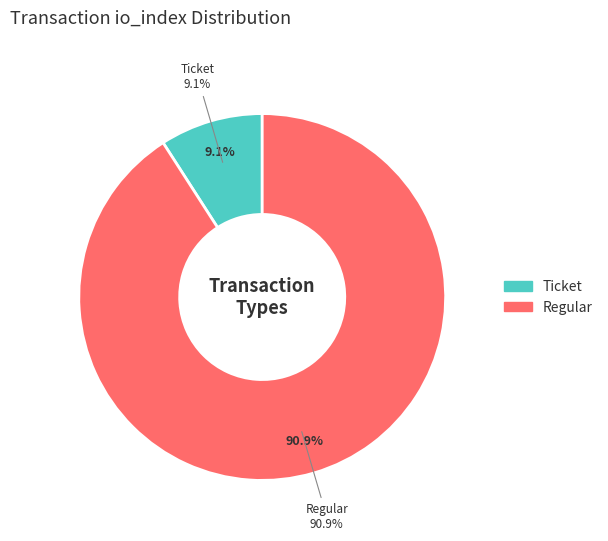

True or false: Regular accounts for 99% of the total.

False